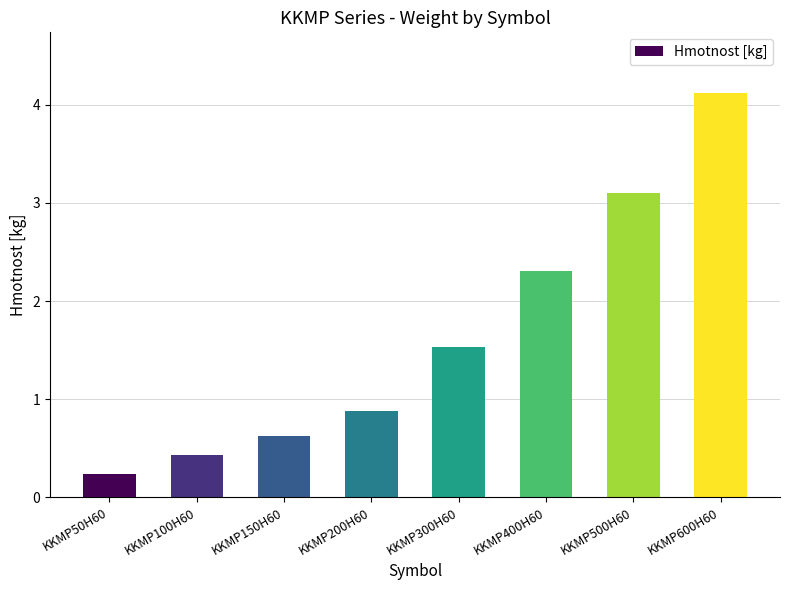

Rank the categories by value from highest to lowest.

KKMP600H60, KKMP500H60, KKMP400H60, KKMP300H60, KKMP200H60, KKMP150H60, KKMP100H60, KKMP50H60